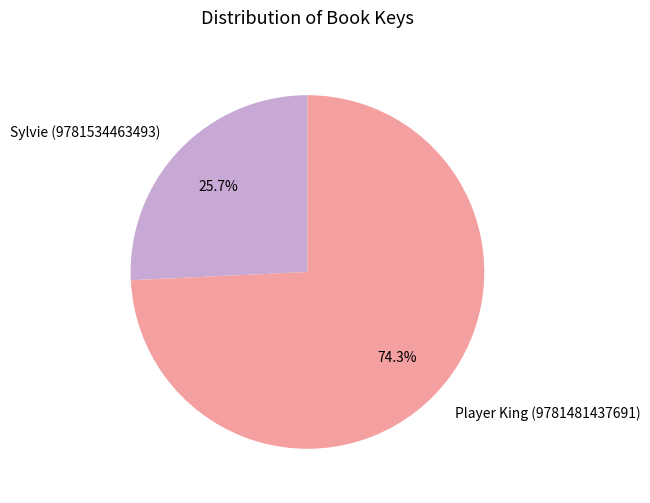

What percentage is NOT represented by Sylvie (9781534463493)?

74.3%